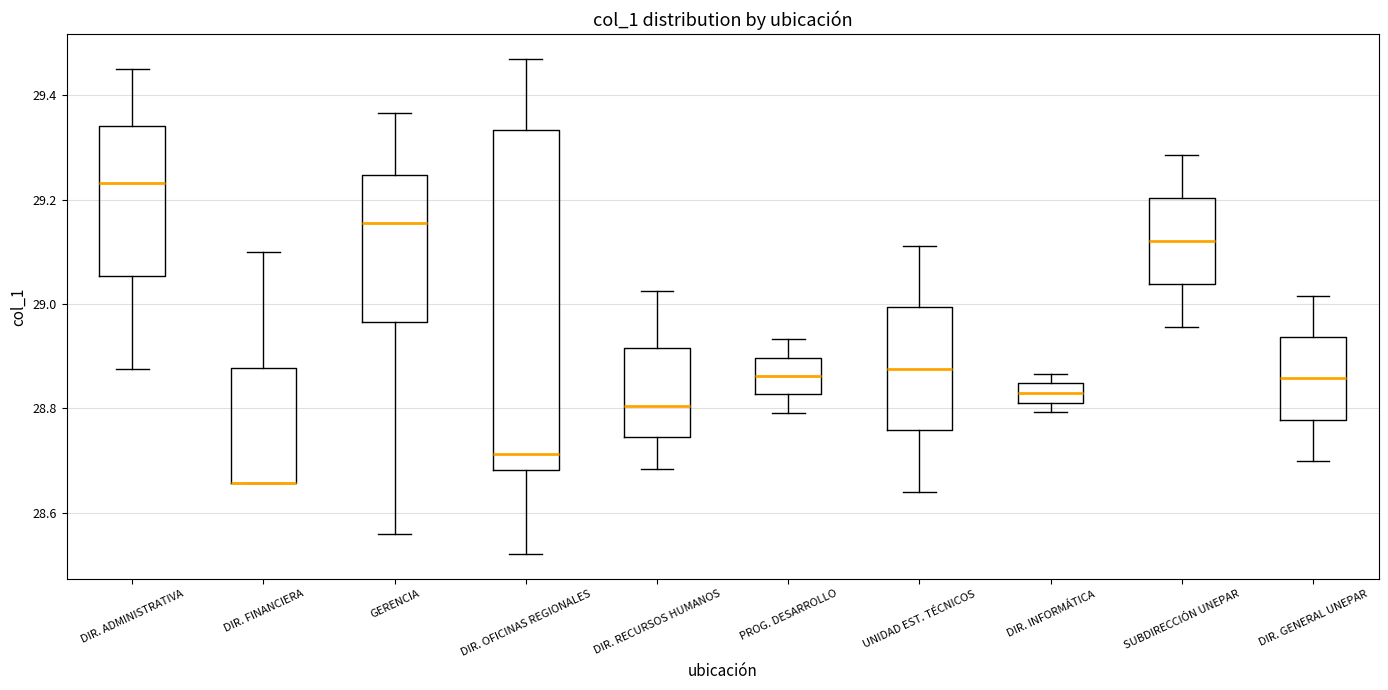

Reading left to right, read every box against the y-axis: the position of its median line, the range the box covers, and the ends of its whiskers. The values are not printed on the chart, so give them approximately, as read against the axis.

DIR. ADMINISTRATIVA: median 29.24, box 29.06 to 29.34, whiskers 28.88 to 29.46
DIR. FINANCIERA: median 28.66 (drawn on the box's lower edge), box 28.66 to 28.88, whiskers 28.66 to 29.10
GERENCIA: median 29.16, box 28.96 to 29.24, whiskers 28.56 to 29.36
DIR. OFICINAS REGIONALES: median 28.72, box 28.68 to 29.34, whiskers 28.52 to 29.46
DIR. RECURSOS HUMANOS: median 28.80, box 28.74 to 28.92, whiskers 28.68 to 29.02
PROG. DESARROLLO: median 28.86, box 28.82 to 28.90, whiskers 28.80 to 28.94
UNIDAD EST. TÉCNICOS: median 28.88, box 28.76 to 29.00, whiskers 28.64 to 29.12
DIR. INFORMÁTICA: median 28.82 (inside the box), box 28.82 to 28.84, whiskers 28.80 to 28.86
SUBDIRECCIÓN UNEPAR: median 29.12, box 29.04 to 29.20, whiskers 28.96 to 29.28
DIR. GENERAL UNEPAR: median 28.86, box 28.78 to 28.94, whiskers 28.70 to 29.02